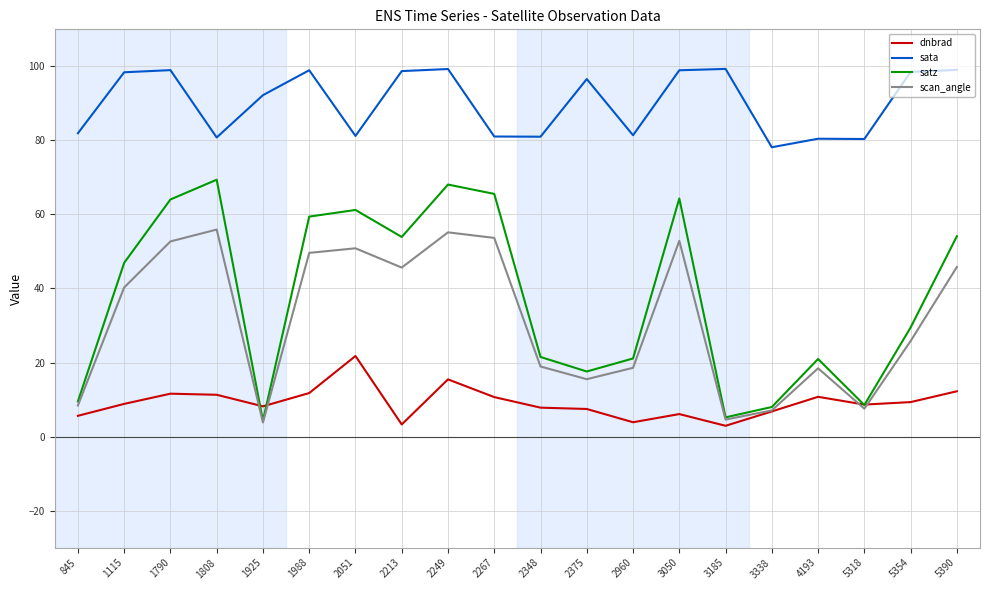

At which label is sata closest to 88?

1925